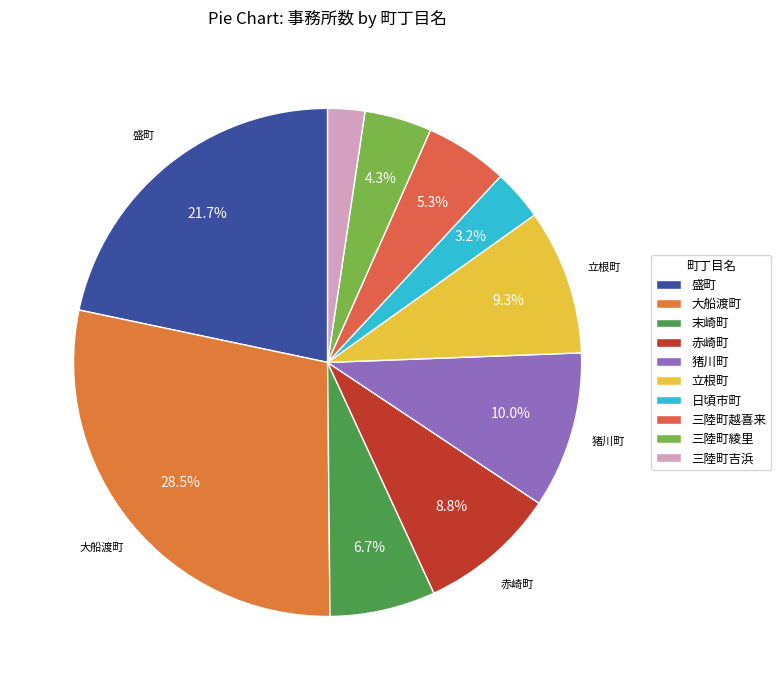

To the nearest percent, what percentage of the pie is 三陸町綾里?

4%